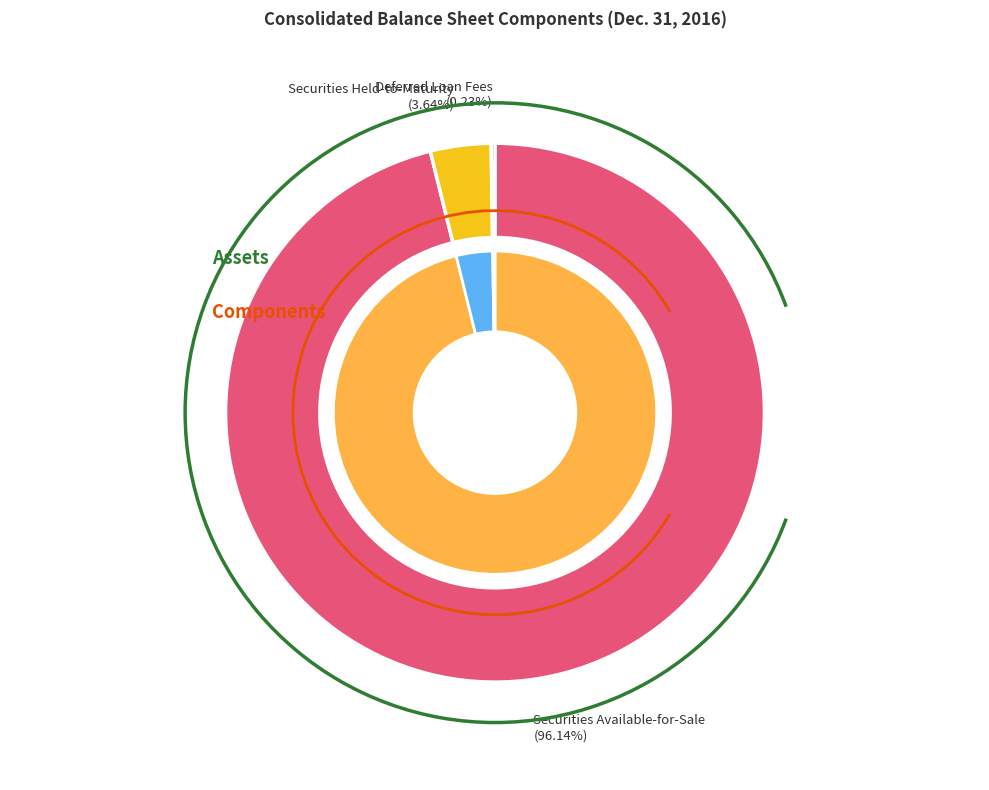

Rank the categories by value from highest to lowest.

Amortized cost of securities available, Estimated fair value of securities held, Deferred loan fees on loans receivable